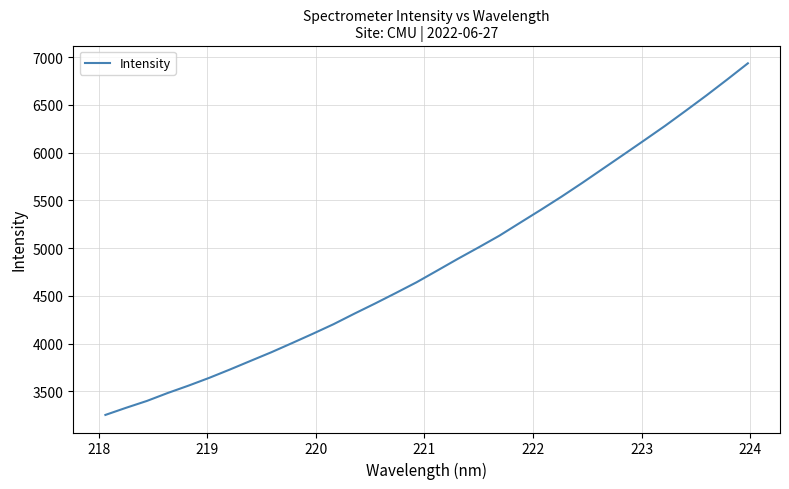

What is the difference between the maximum and minimum values?

3682.2